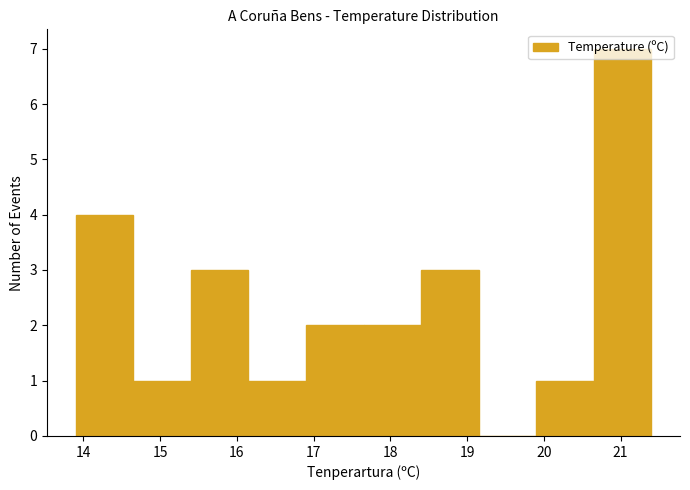

Over which range of the x-axis is the bar tallest?

20.65 to 21.40